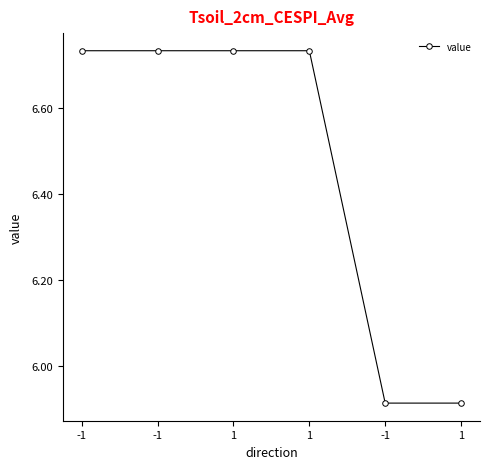

What is the maximum value shown in the chart?

6.7